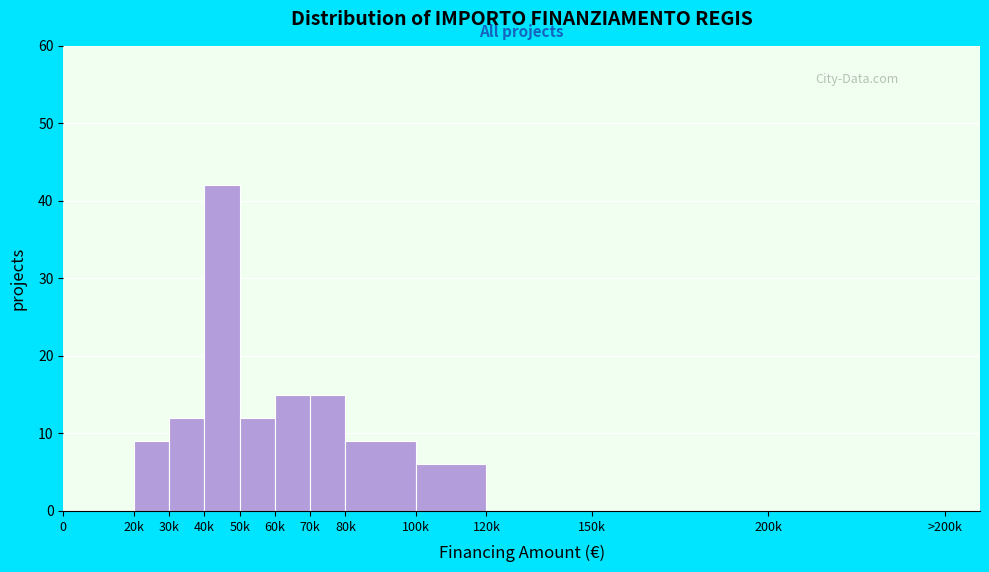

Reading left to right, what are all the values shown in this chart?

0=0	20k=9	30k=12	40k=42	50k=12	60k=15	70k=15	80k=9	100k=6	120k=0	150k=0	200k=0